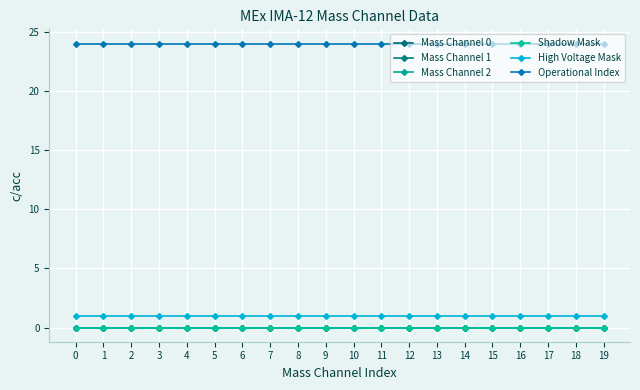

How many lines are shown in the chart?

6